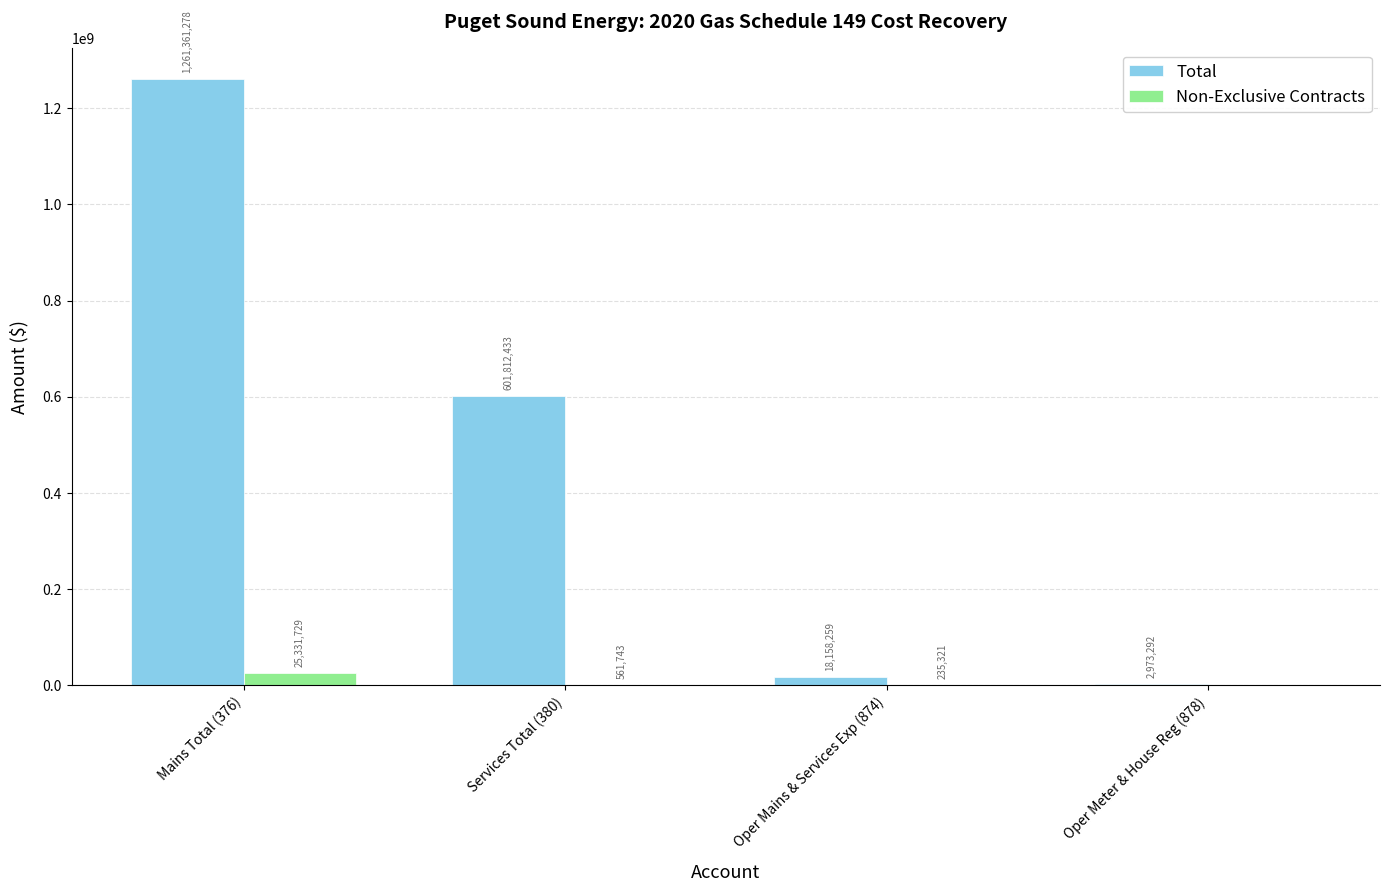

What is the greatest value displayed?

1261361277.8